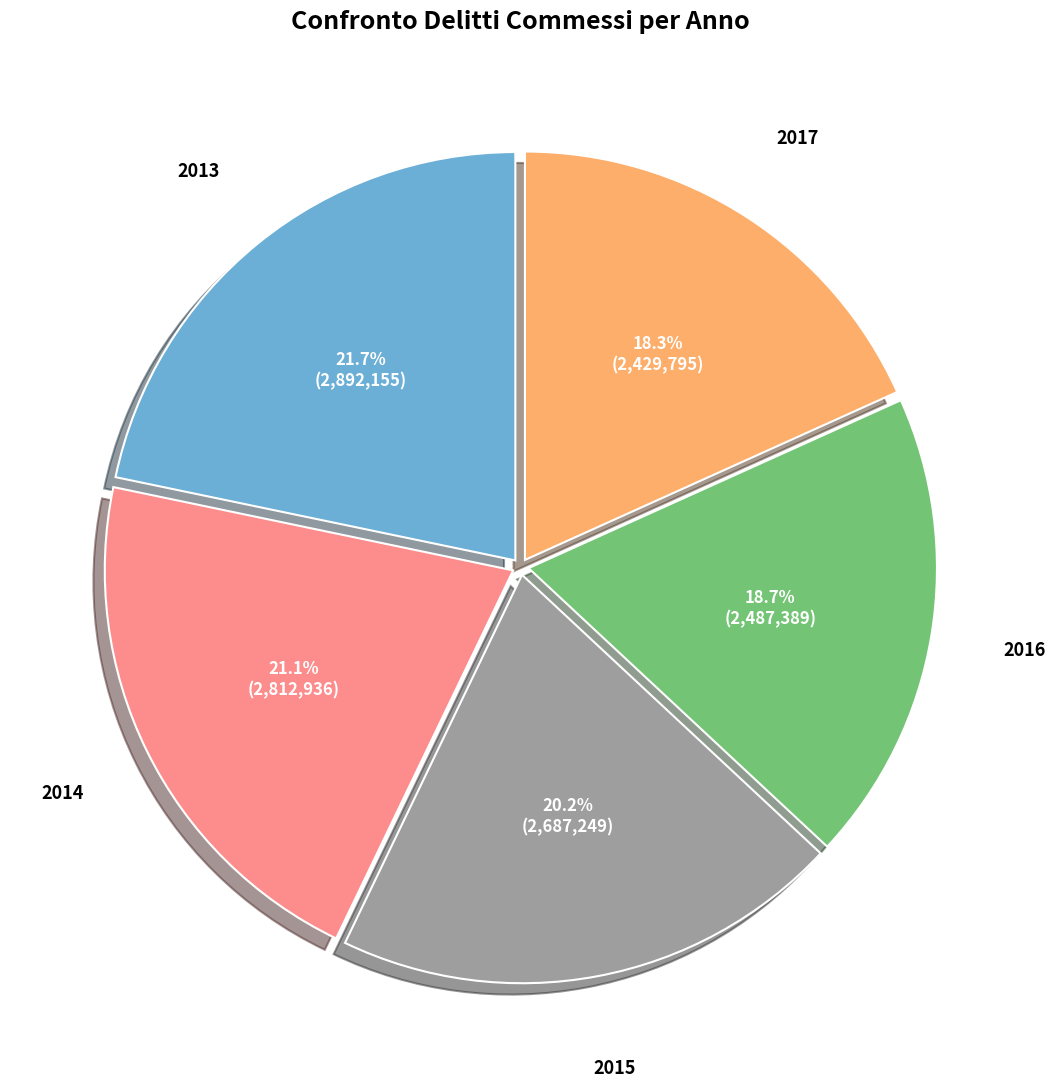

Is there a majority slice in this chart?

No